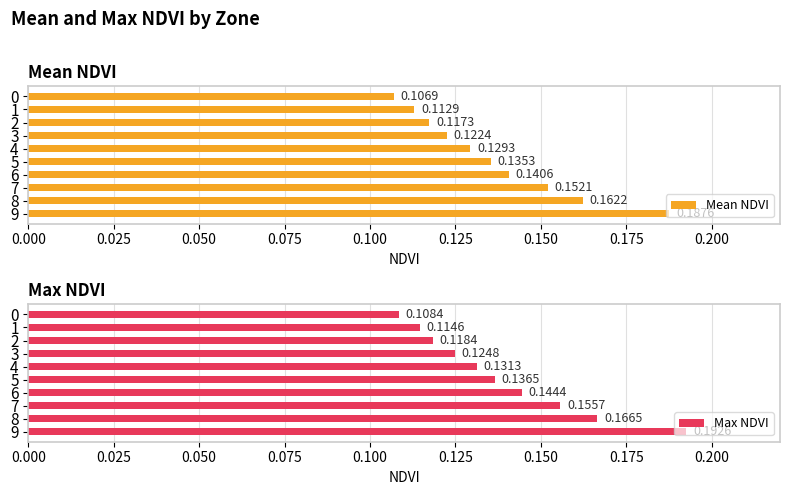

What are all the series names shown in the legend?

Mean NDVI, Max NDVI